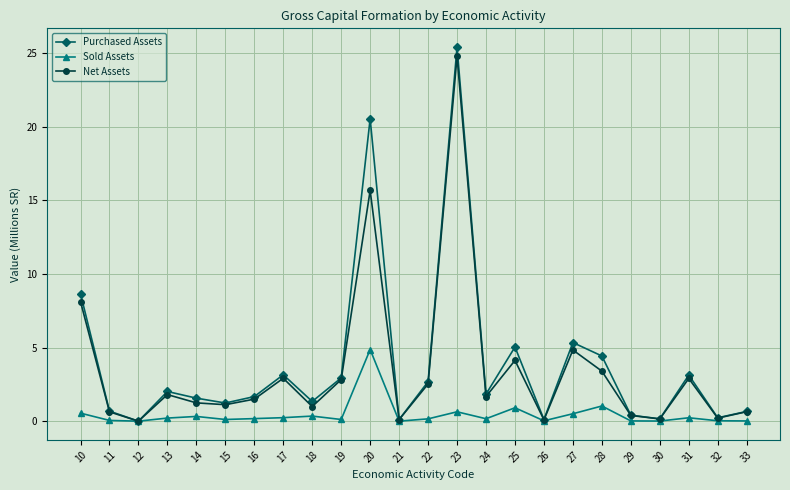

At how many categories does at least one series exceed 7?

3